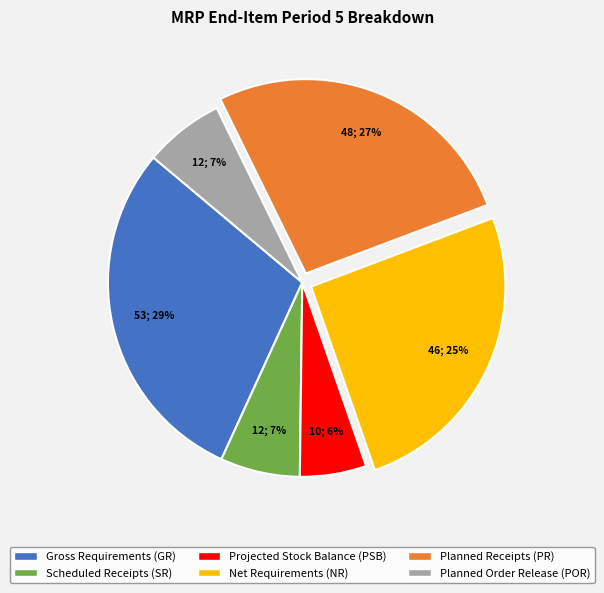

The Gross Requirements (GR) slice represents 29% of the pie. True or false?

True